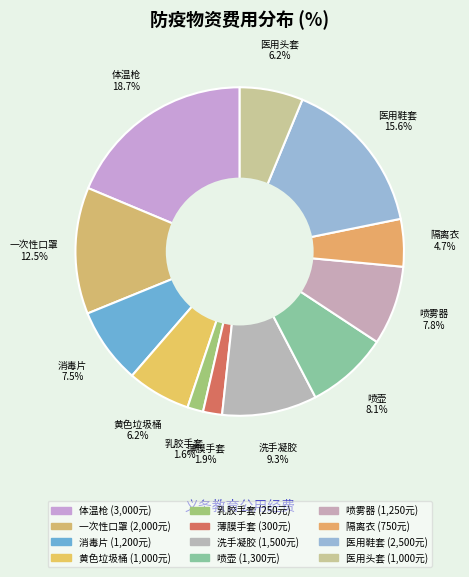

How much of the chart is everything except 洗手凝胶?

90.7%